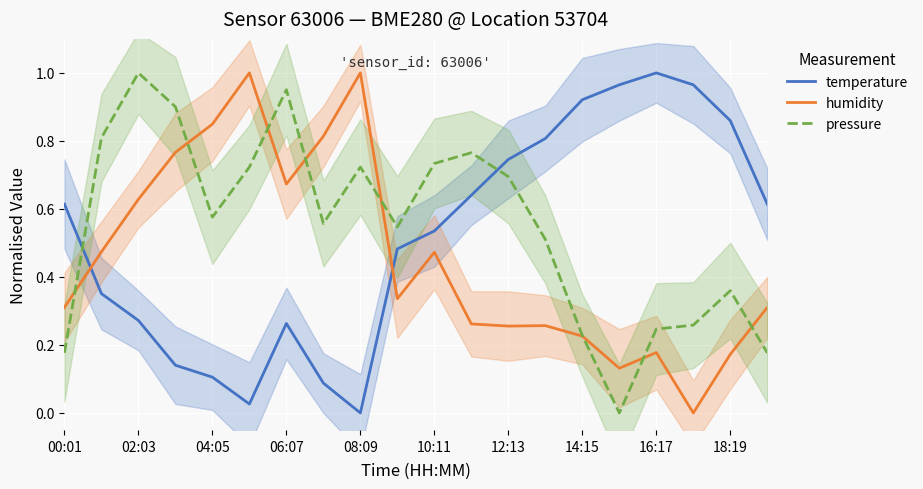

After their last crossing, which series has the higher values: pressure or humidity?

humidity